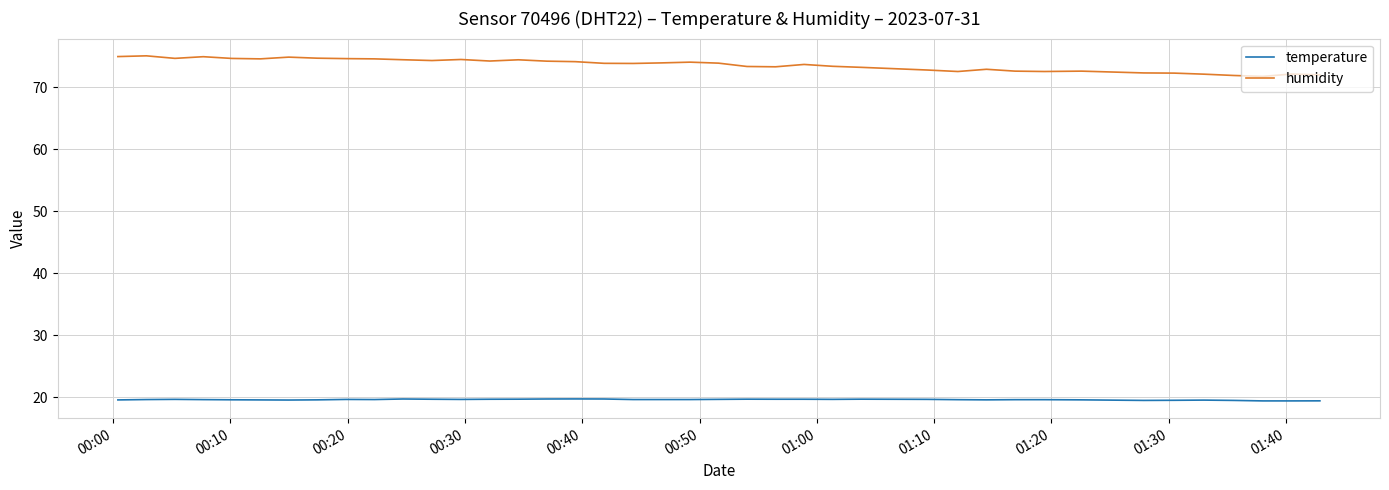

Rank the series by their maximum value, from highest to lowest.

humidity, temperature